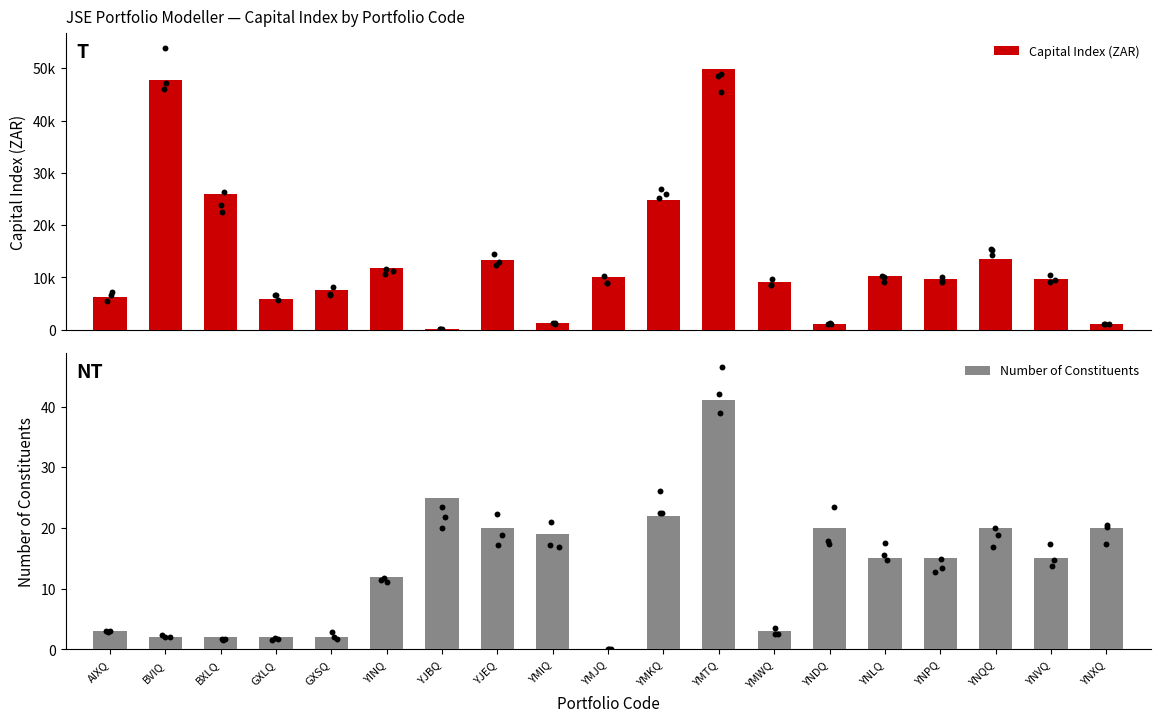

At how many categories does at least one series exceed 32885?

2